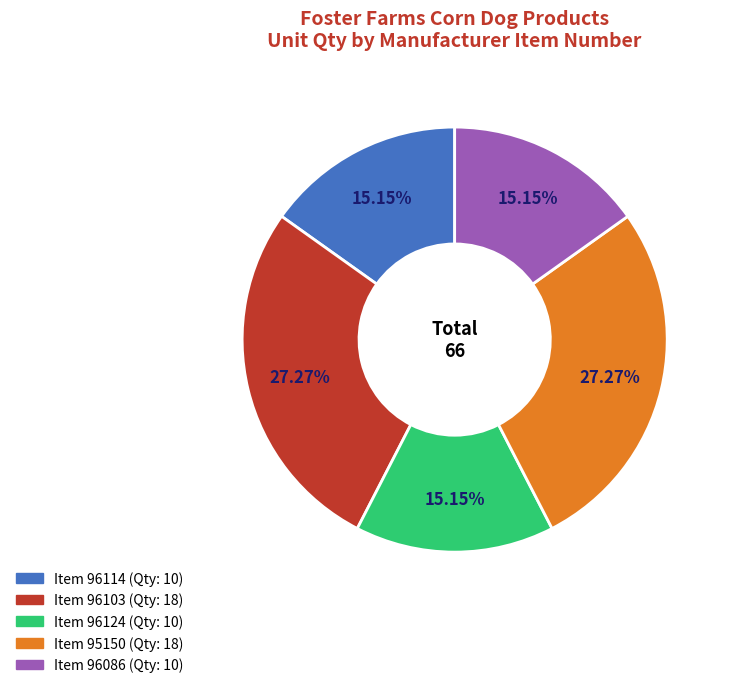

Is there any slice that represents more than half of the pie?

No